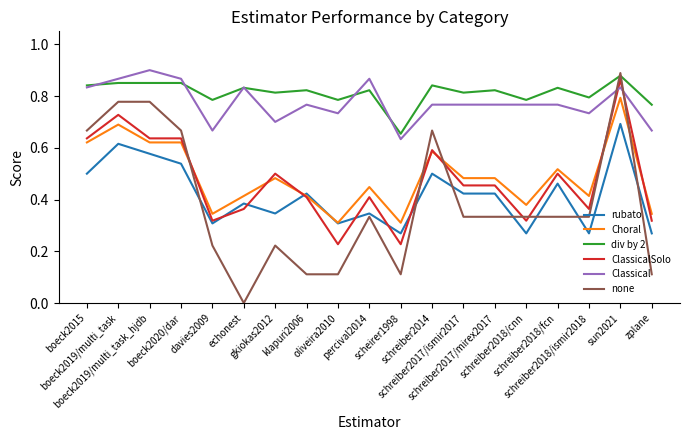

True or false: ClassicalSolo has a value of 0.3 at davies2009.

True